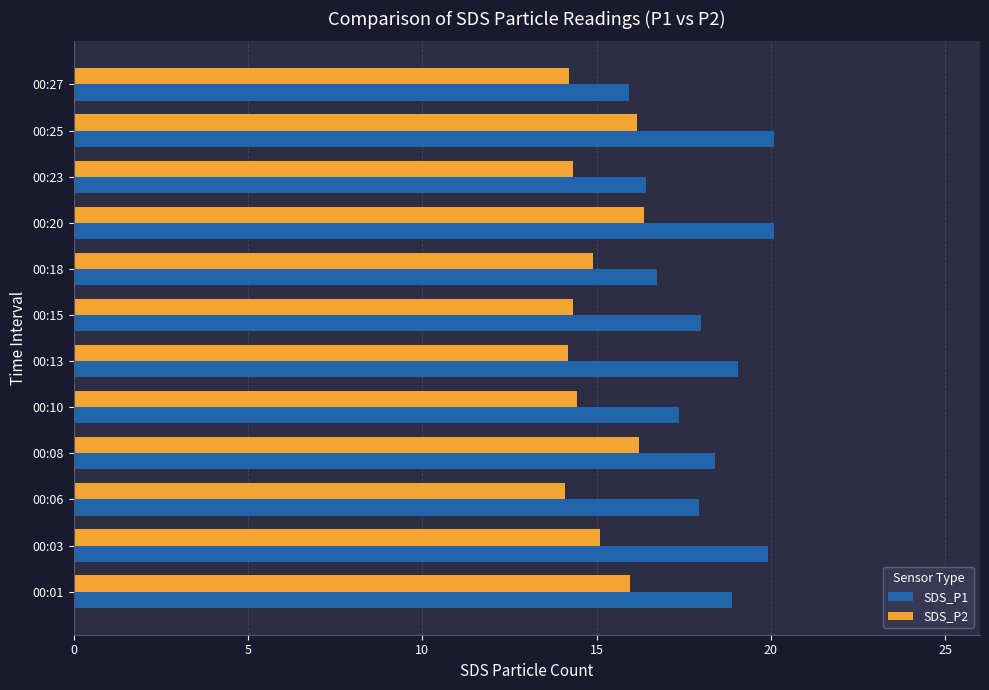

What is the total value across all series at 00:08?

34.6